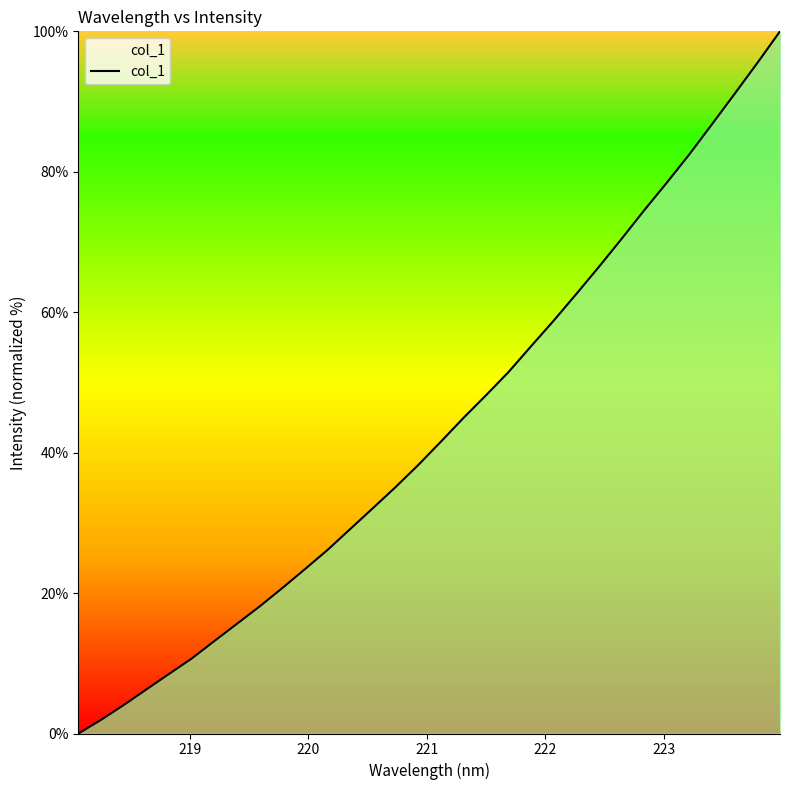

Does the chart display data point markers on the line(s)?

No